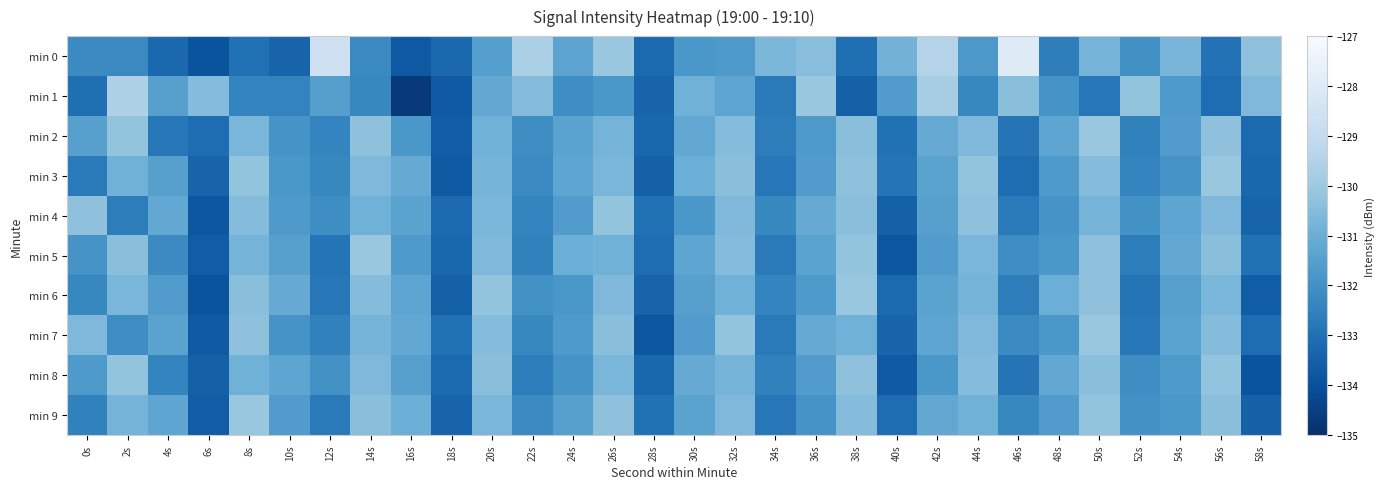

What is the total value across all series at 44s?

-1308.7